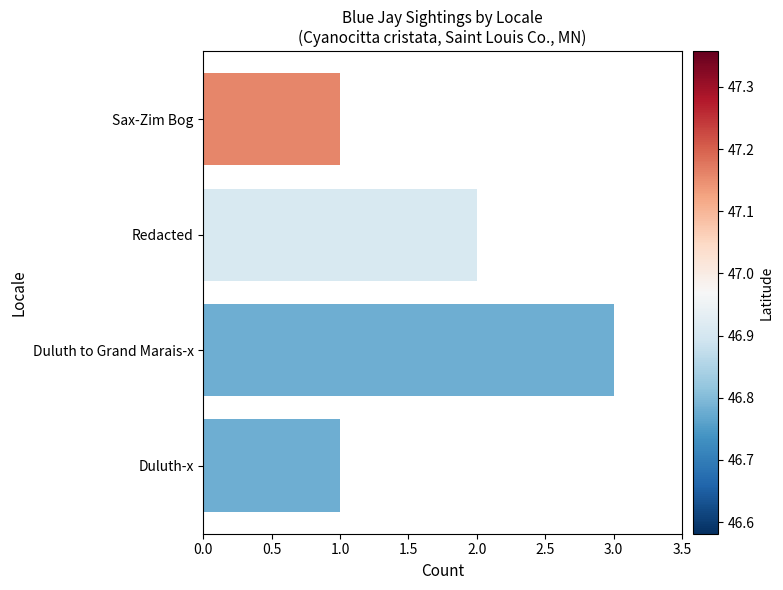

The value at Sax-Zim Bog is 1. True or false?

True